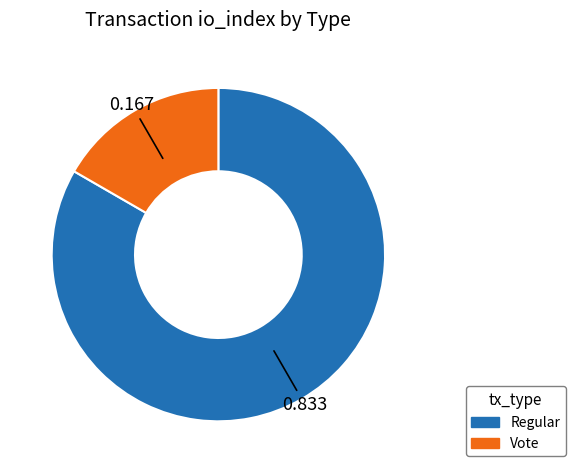

Does any single category account for the majority?

Yes